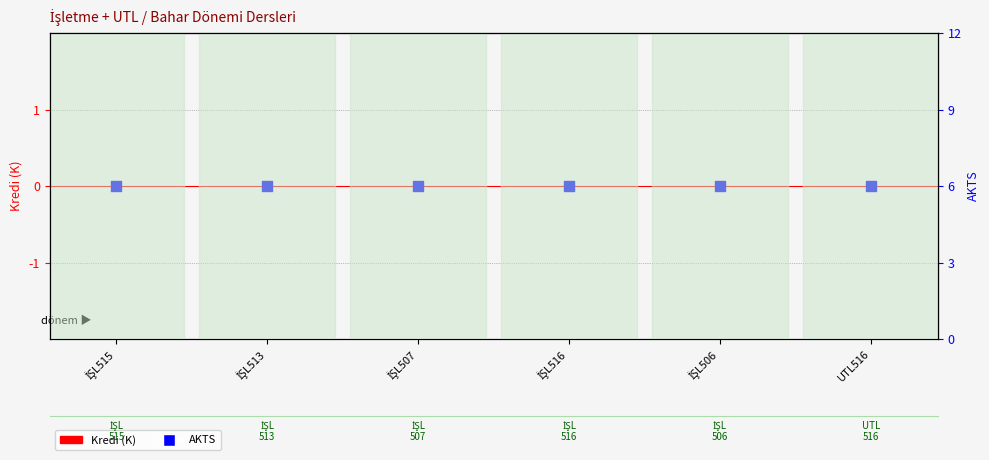

Which series contains the lowest Y value?

Kredi (K)